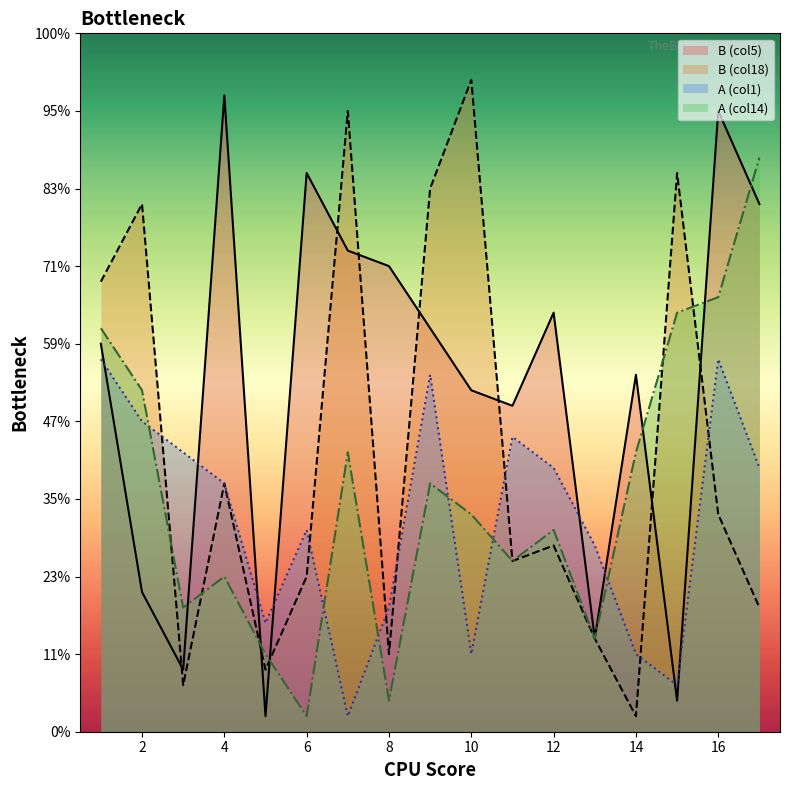

Which series has the largest range (max minus min)?

B (col18)